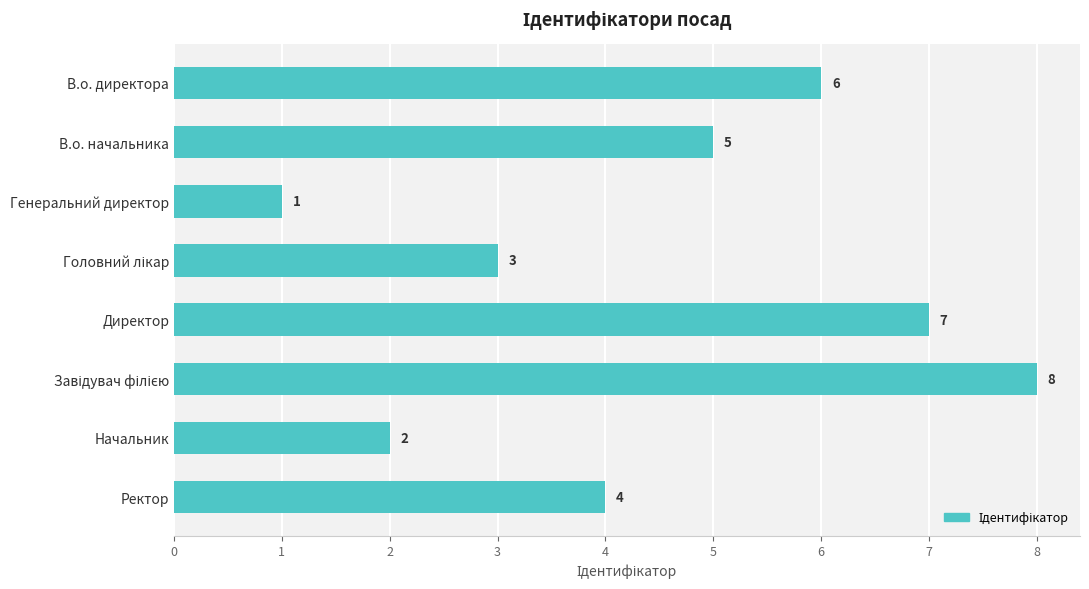

Count the values in the range 3 to 7.

5